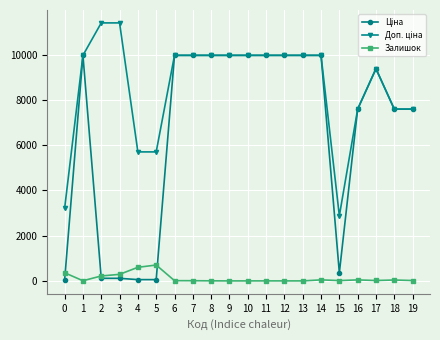

True or false: Залишок has more than 1 interior local peaks.

True